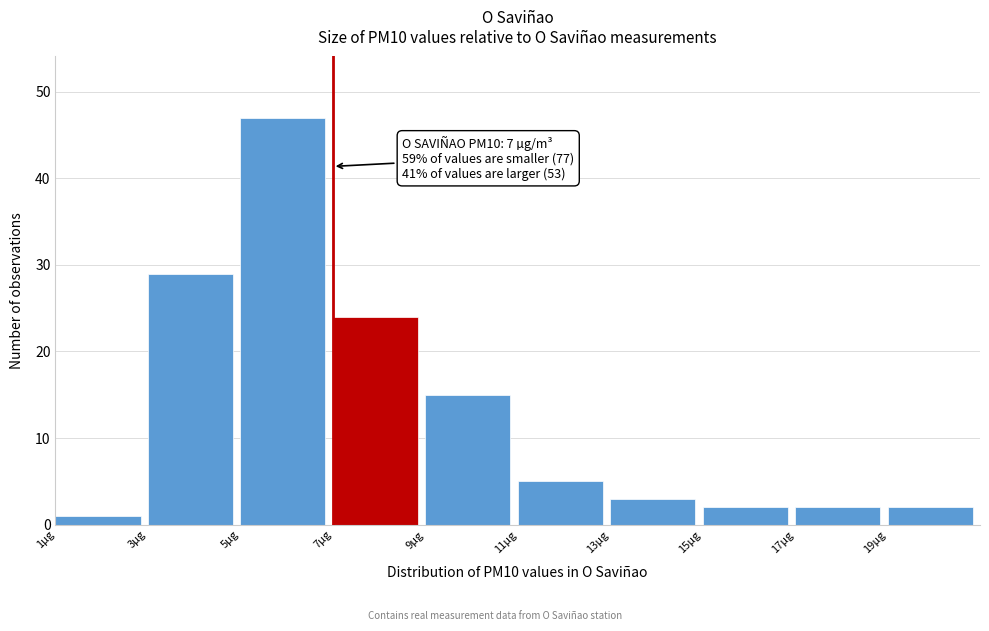

Over which range of the x-axis is the bar tallest?

5 to 7